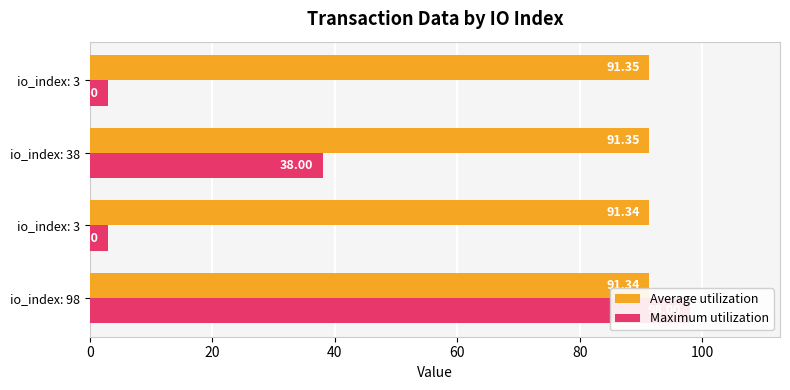

What are all the series names shown in the legend?

Average utilization, Maximum utilization